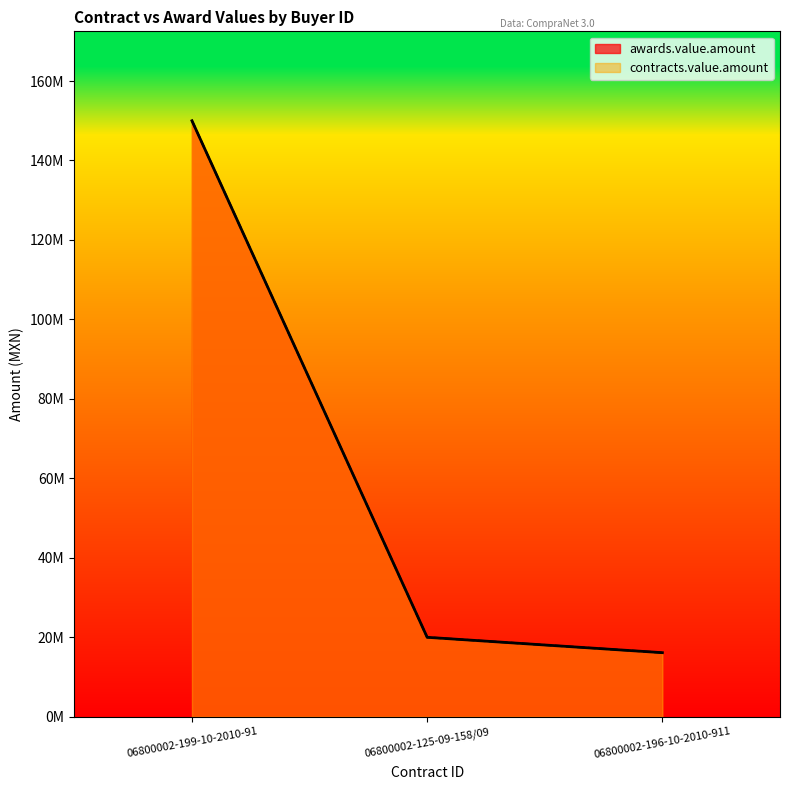

Rank the series at 06800002-196-10-2010-911 from lowest to highest value.

awards.value.amount, contracts.value.amount